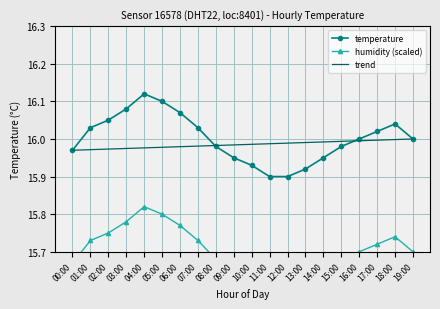

What is the value of the trend point at the 2nd from the left?

16.0